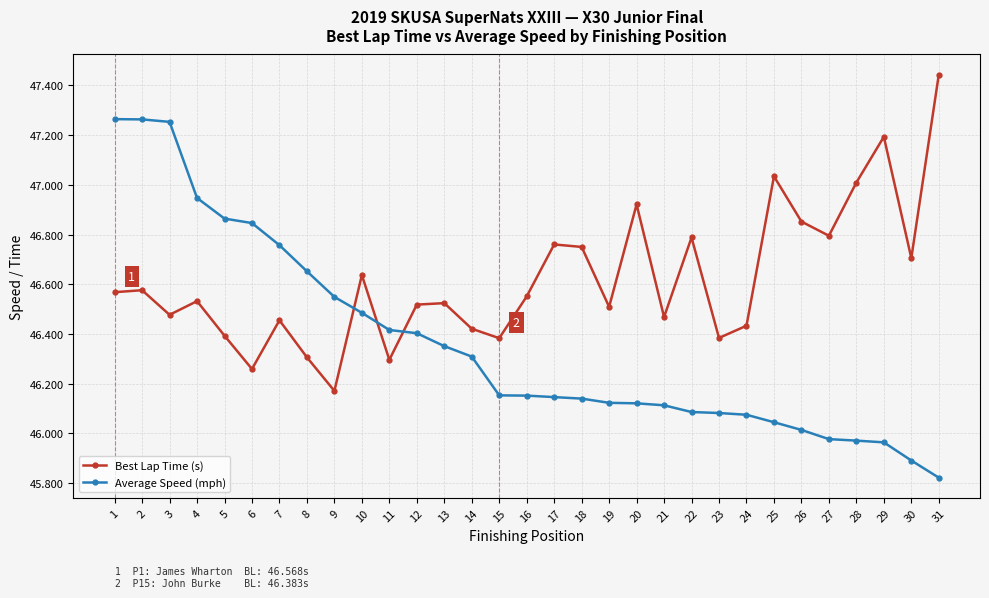

What is the total value across all series at 28?

93.0